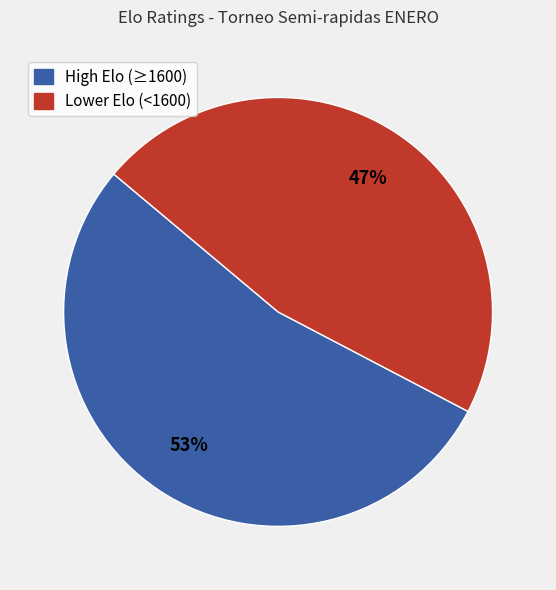

To the nearest percent, what is the average slice percentage?

50%